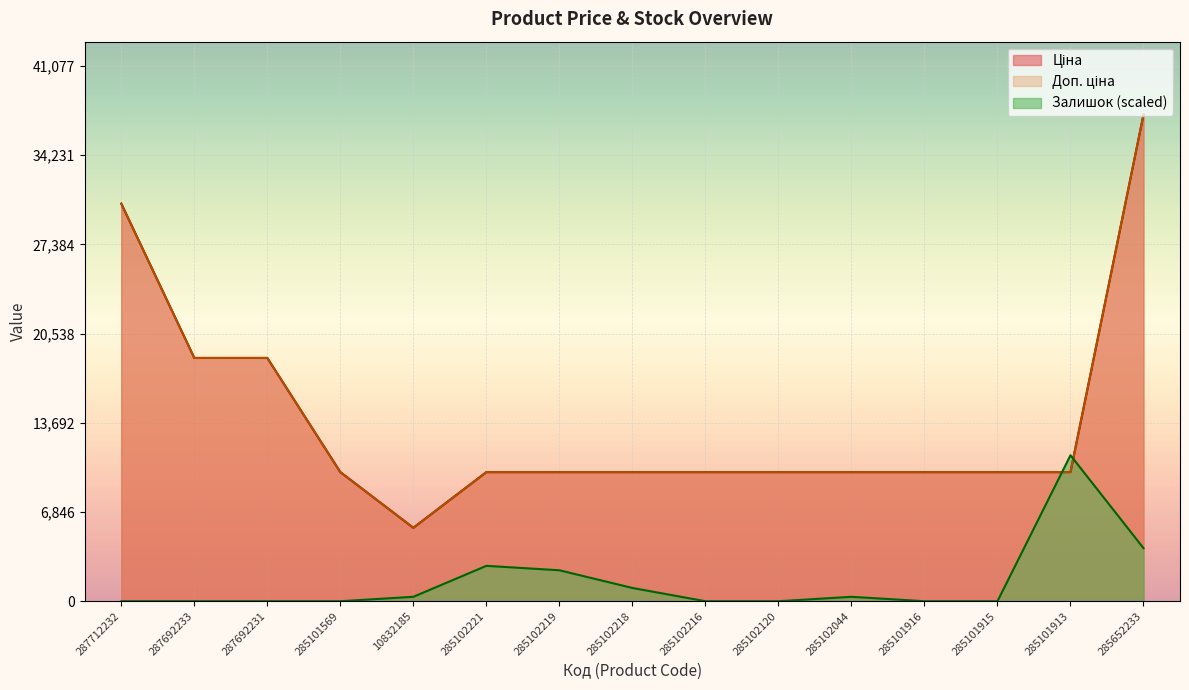

The Доп. ціна series shows 18671.5 at 287692231. True or false?

True